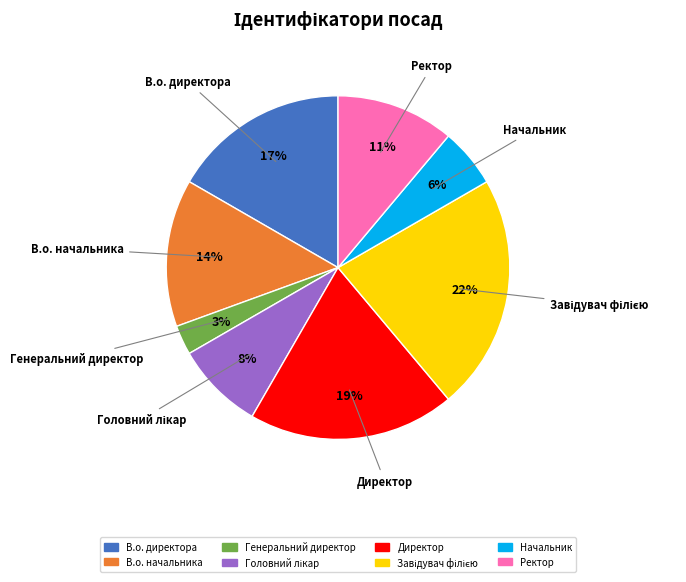

How many slices are in this pie chart?

8